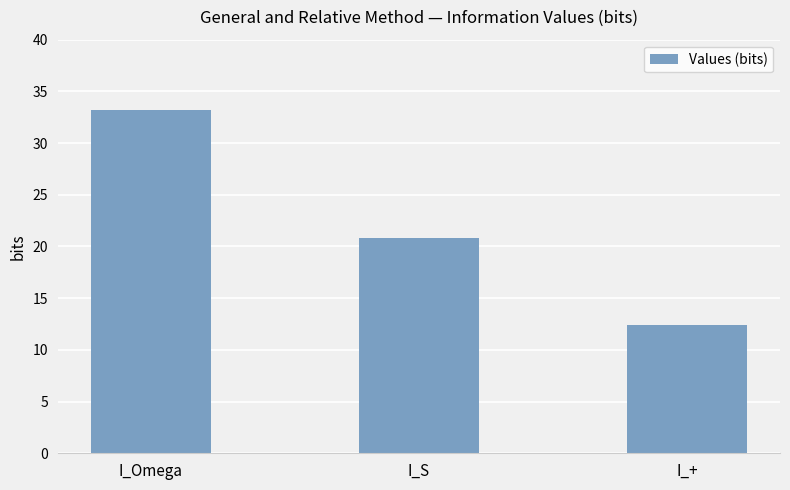

What is the average value?

22.1